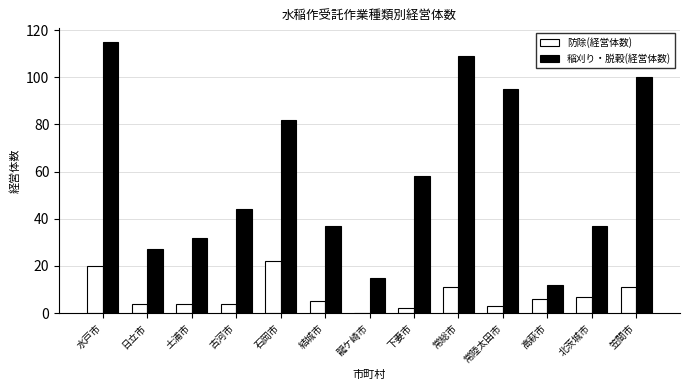

What is the total value across all series at 石岡市?

104